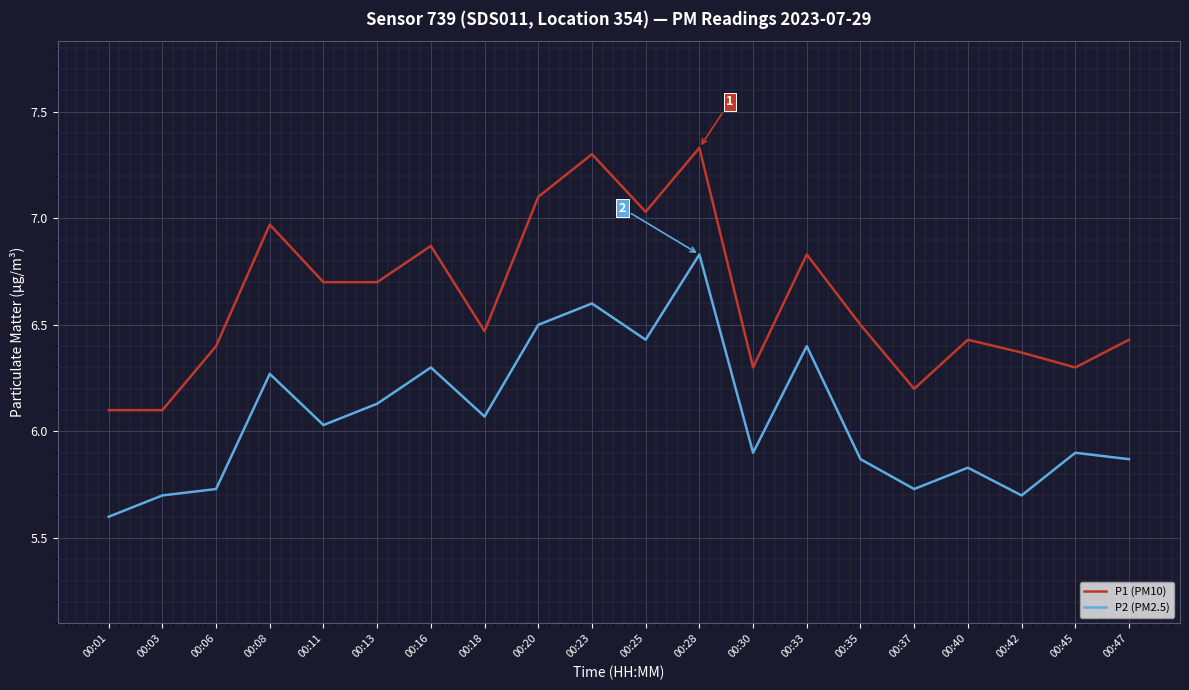

What is the average value of the P1 (PM10) series?

6.6